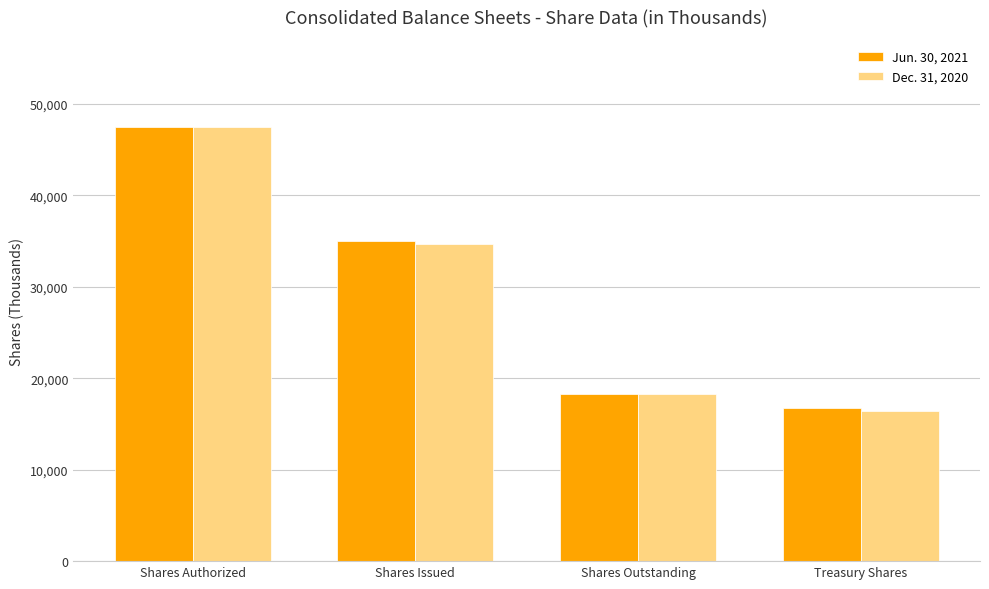

Where is Dec. 31, 2020 nearest to the value 31950?

Shares Issued